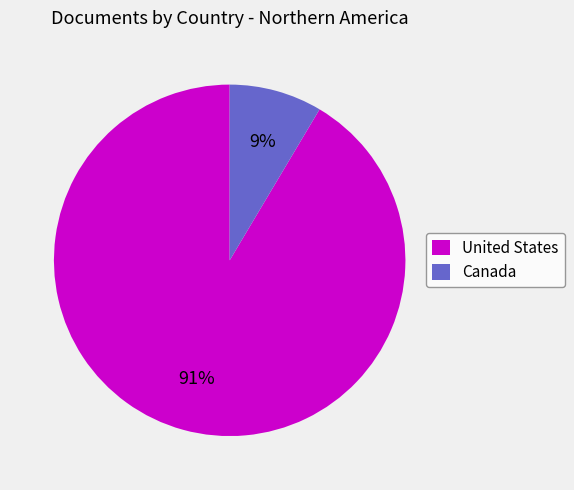

Is Canada the majority of the pie?

No